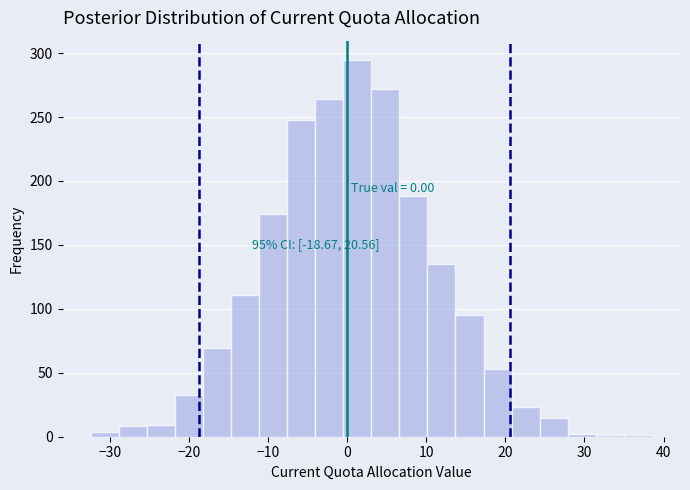

Around what value on the x-axis is the tallest bar? Give the approximate position of its centre, as read against the axis.

1